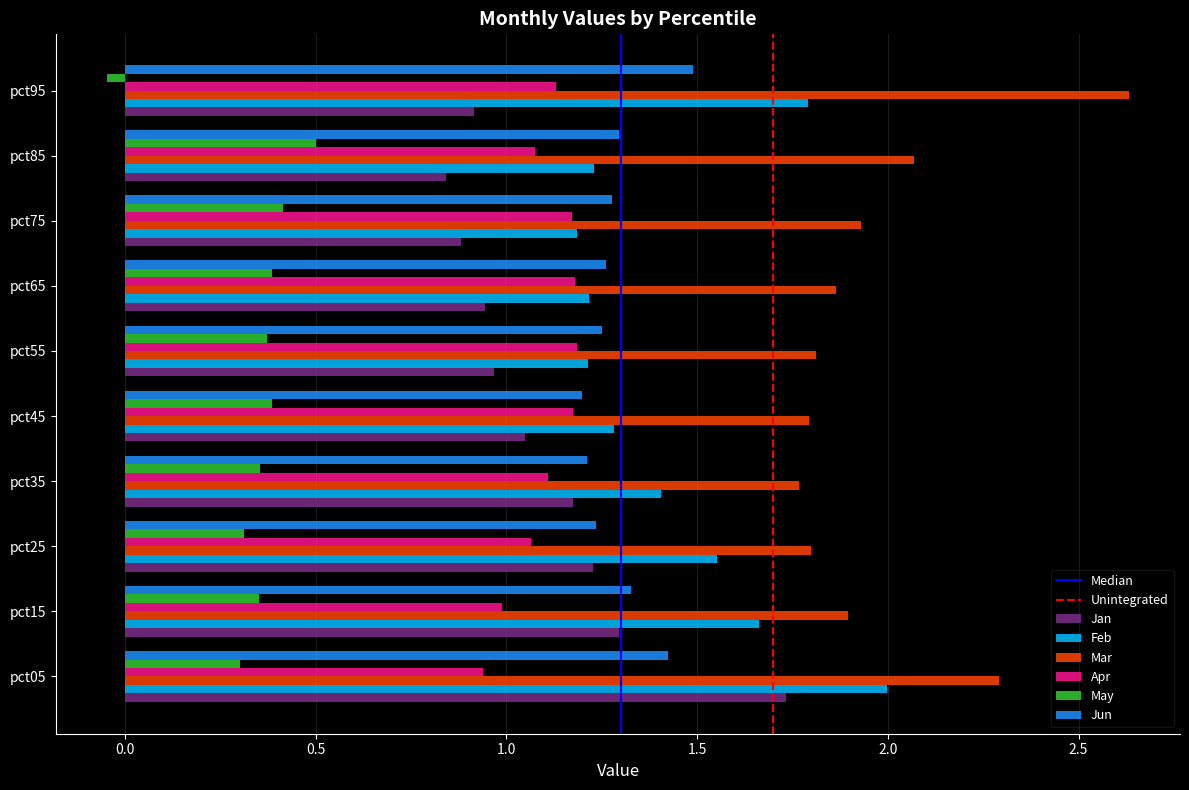

The value of Feb at pct95 is 0.5. True or false?

False